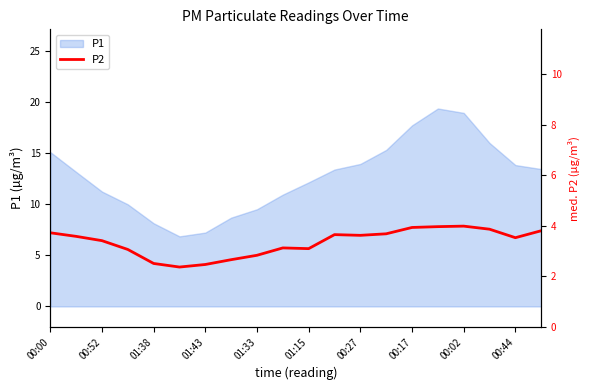

What is the ratio of the value at 15 to the value at 12?

1.1